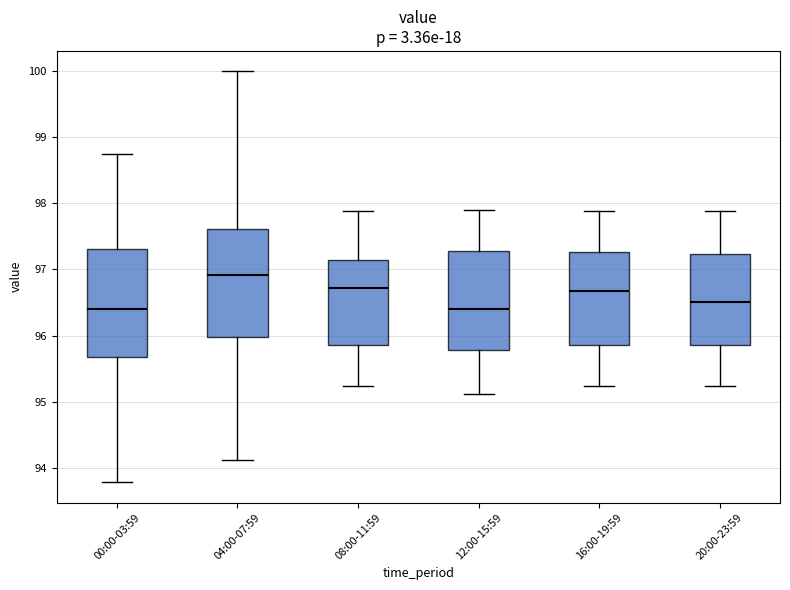

Where is the lower edge of the box for 16:00-19:59 on the y-axis? The values are not printed on the chart, so give them approximately, as read against the axis.

95.9